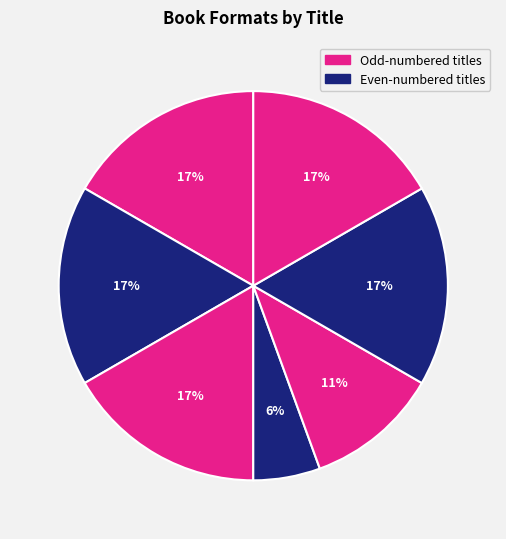

How many slices are in this pie chart?

7